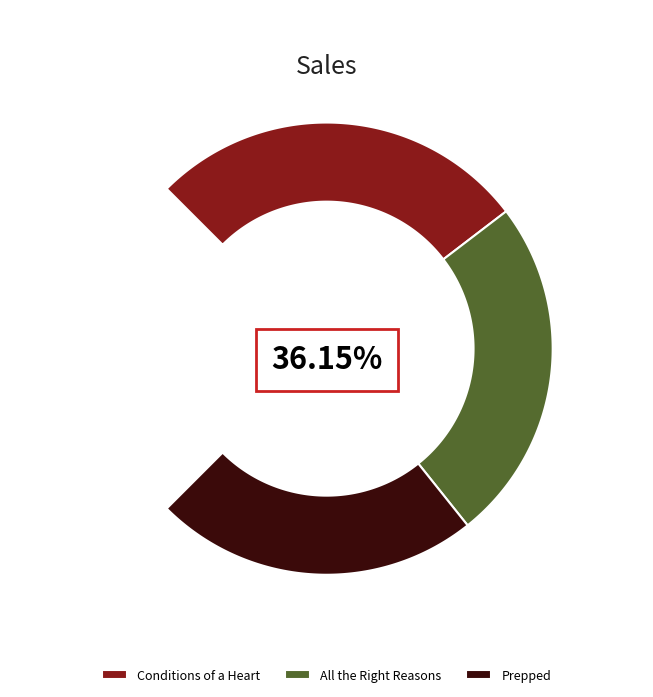

How many segments does this pie chart have?

3